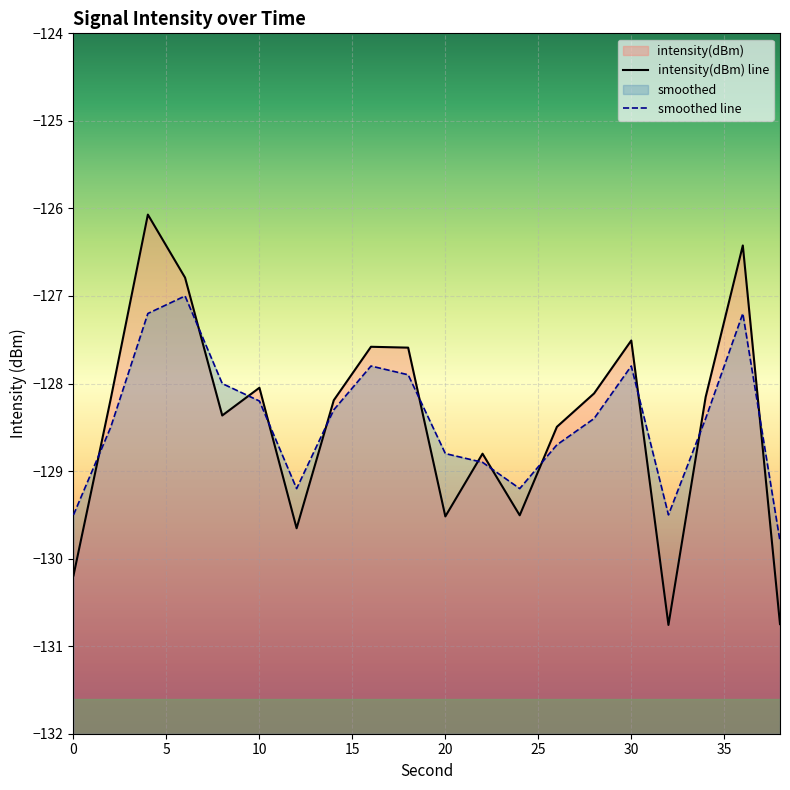

How many times do smoothed and intensity(dBm) cross each other?

12